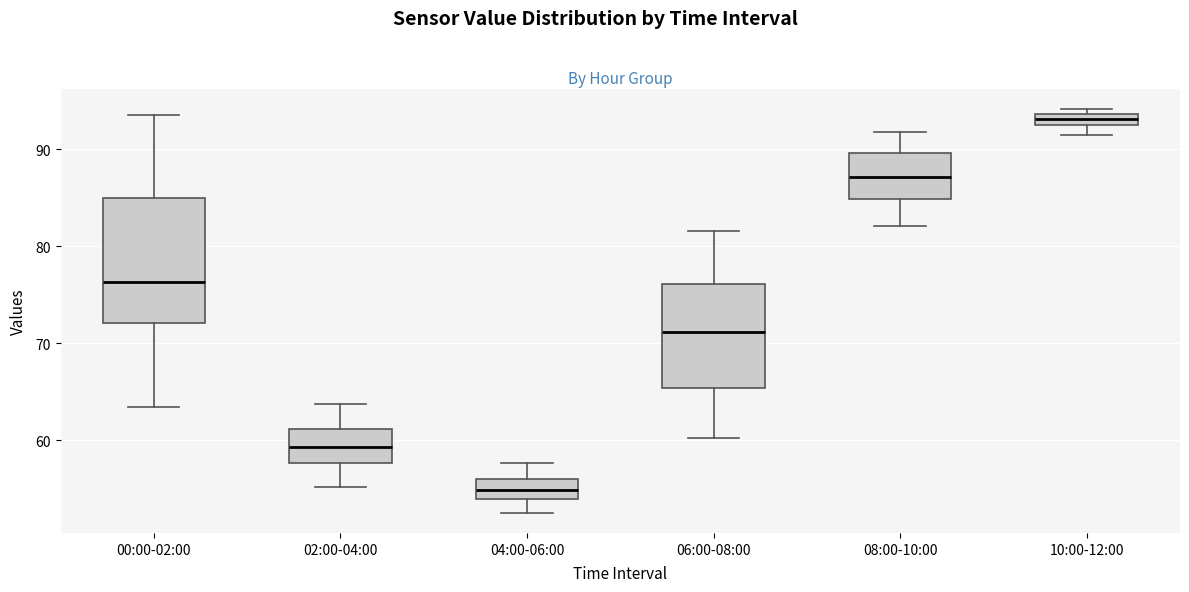

Which box's median line is the highest?

10:00-12:00